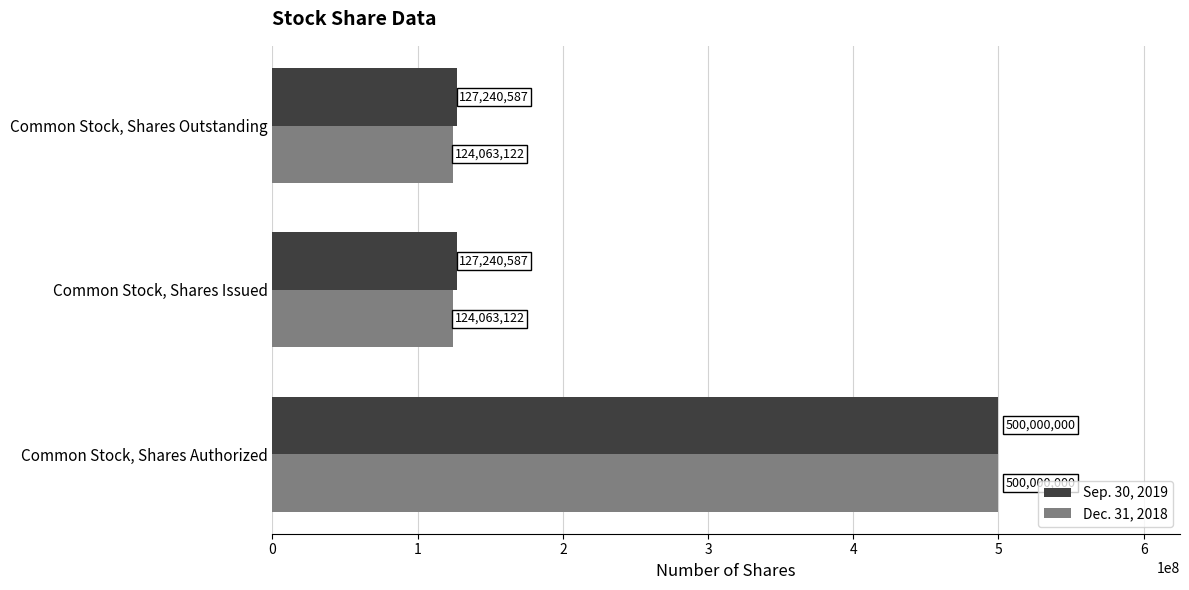

At which category is the sum across all series the highest?

Common Stock, Shares Authorized